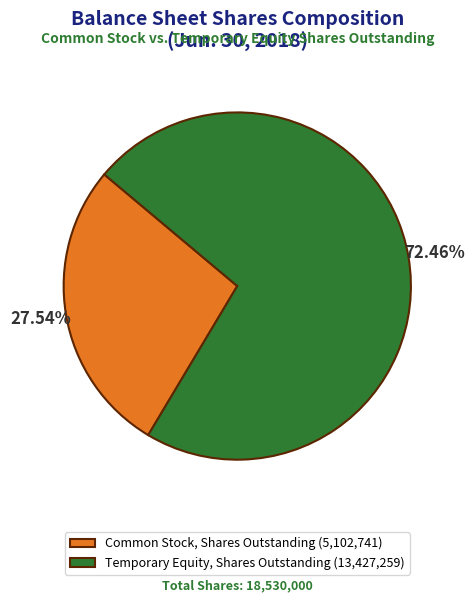

Which slice is the smallest?

Common Stock, Shares Outstanding